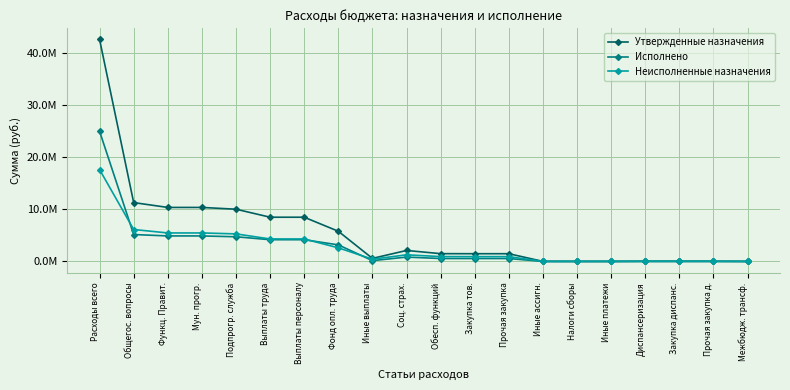

True or false: Утвержденные назначения and Неисполненные назначения cross at least once.

False